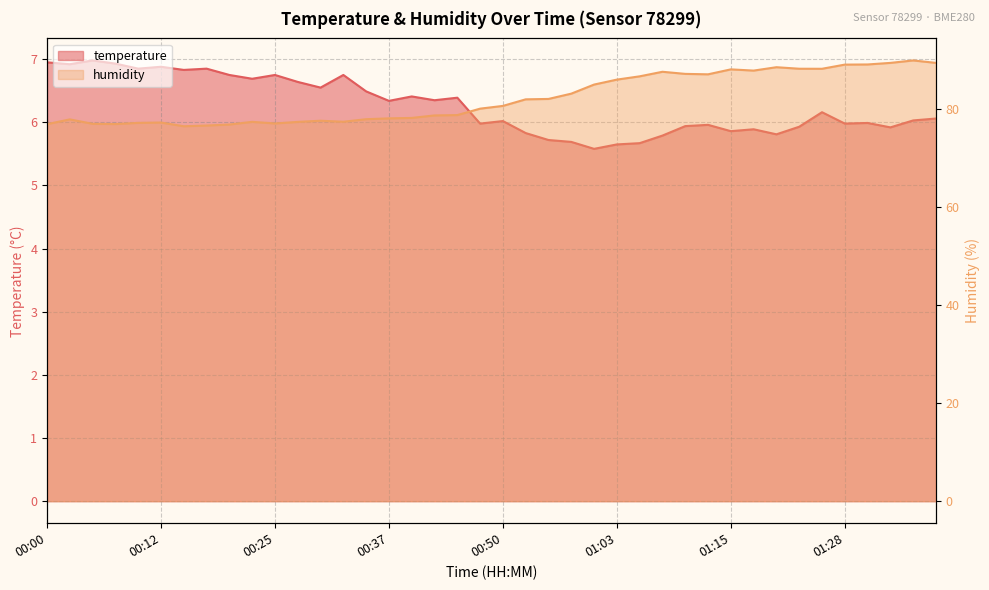

What is the average value of the humidity series?

82.1